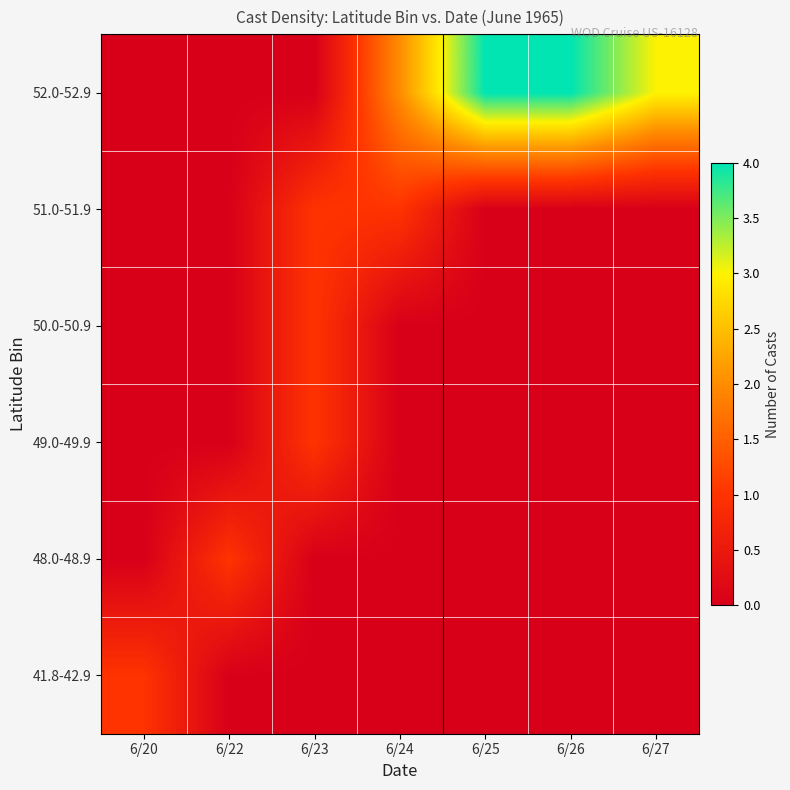

At how many categories does at least one series exceed 1?

4